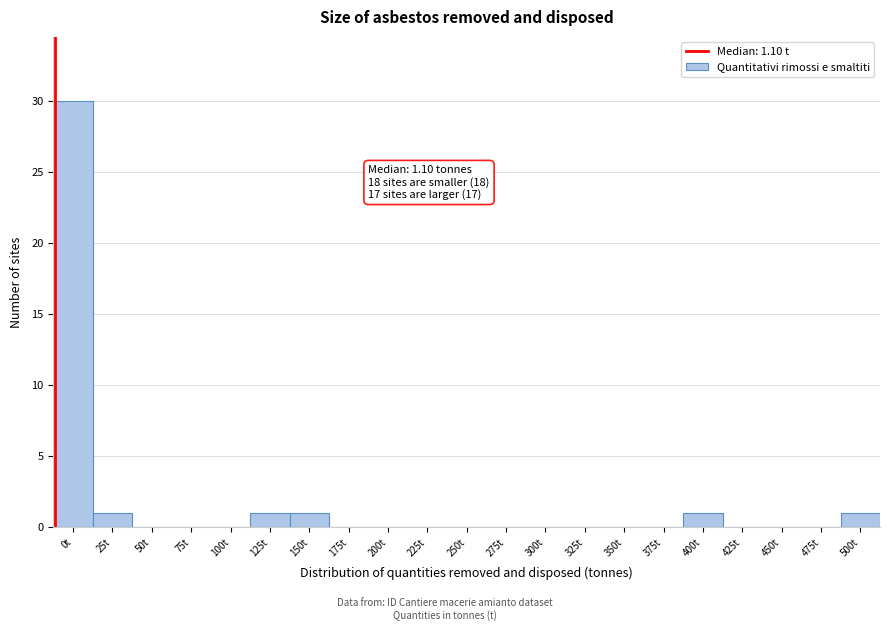

Reading left to right, extract all data points from this chart.

0t=30	25t=1	50t=0	75t=0	100t=0	125t=1	150t=1	175t=0	200t=0	225t=0	250t=0	275t=0	300t=0	325t=0	350t=0	375t=0	400t=1	425t=0	450t=0	475t=0	500t=1